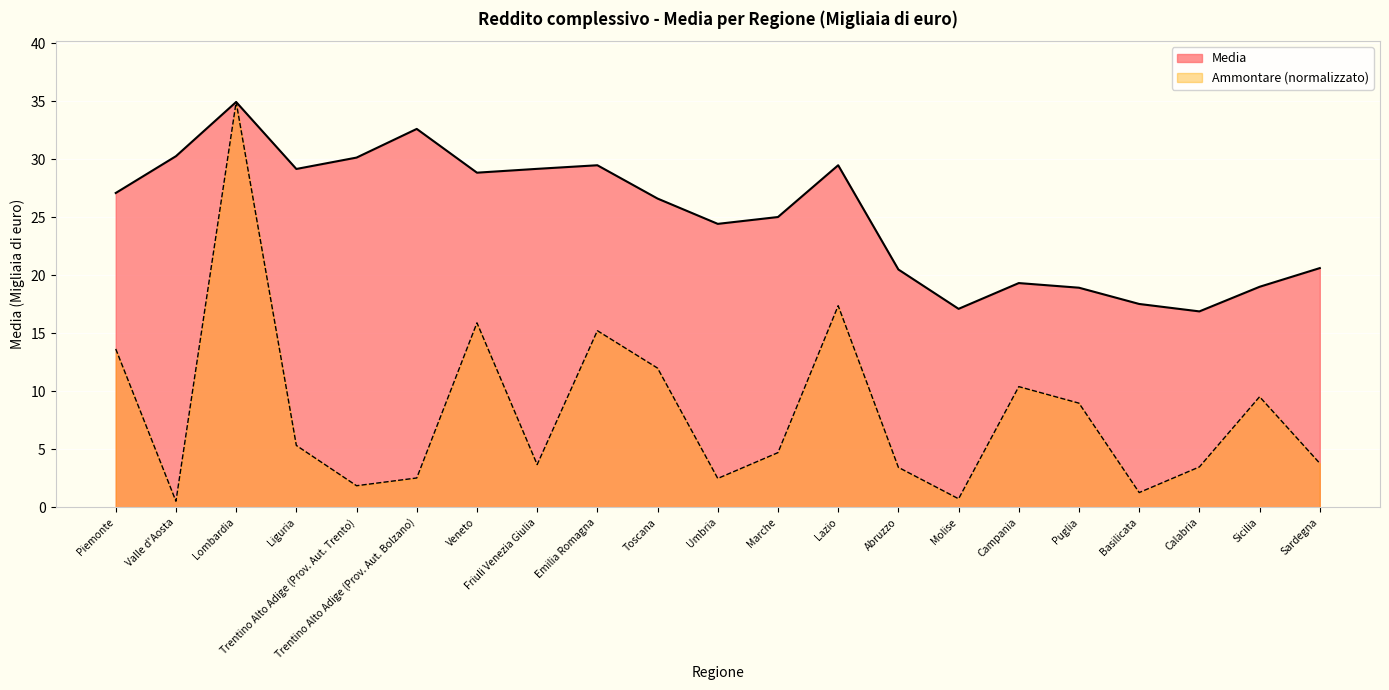

Which series has the largest range (max minus min)?

Ammontare (normalizzato)